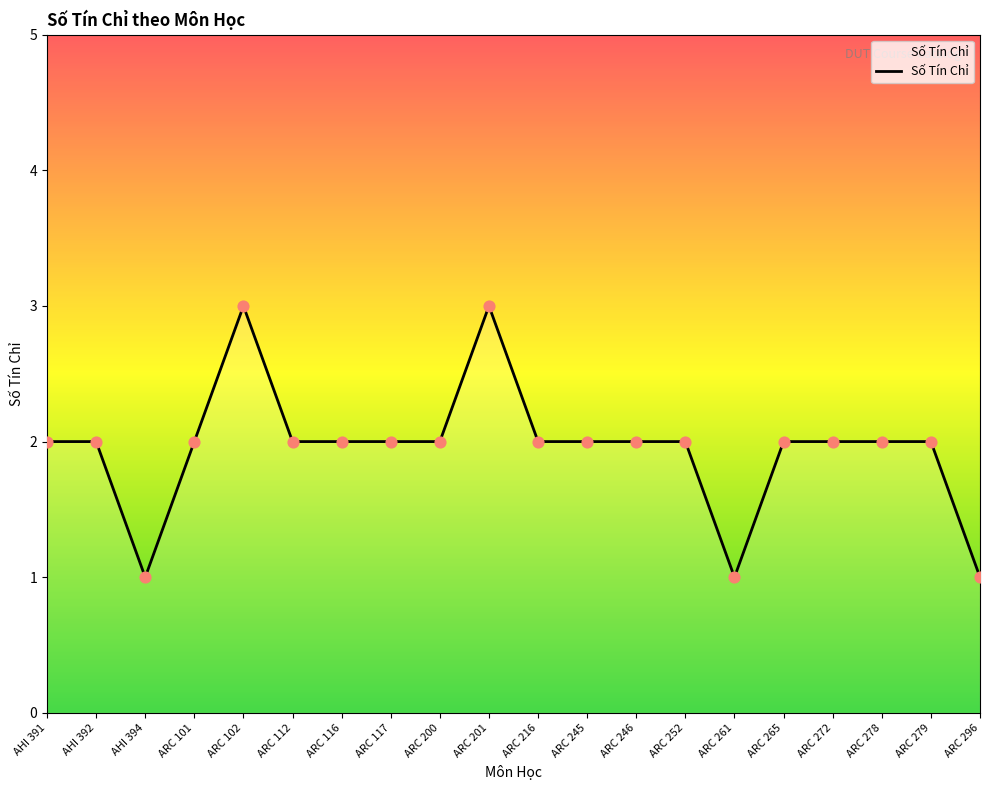

Approximately how many times larger is the value at ARC 245 compared to ARC 272?

1.0